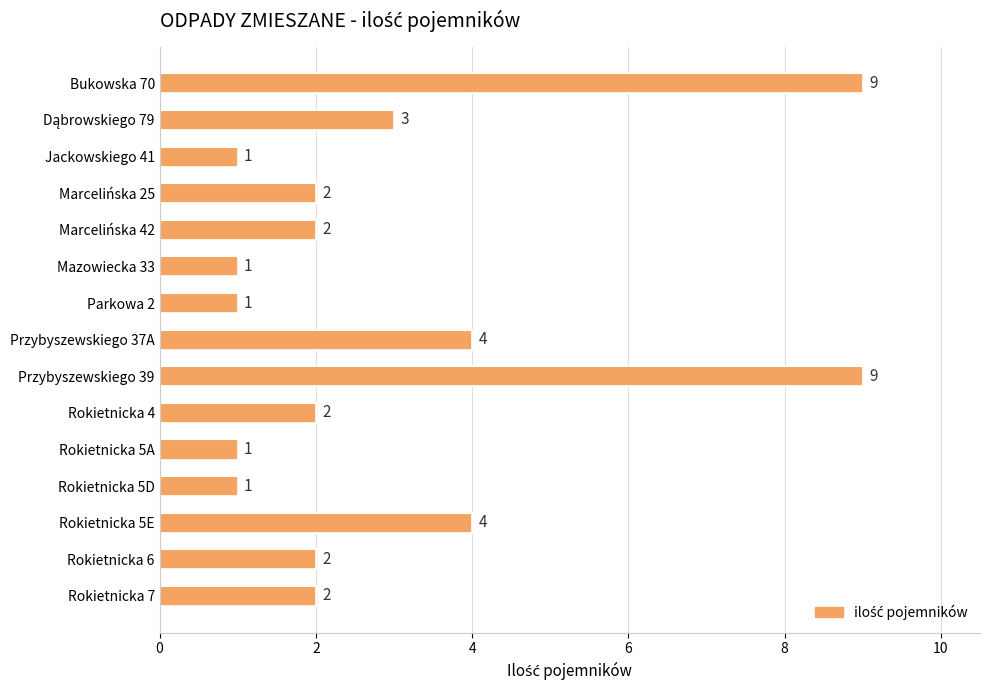

What is the sum of all values?

44